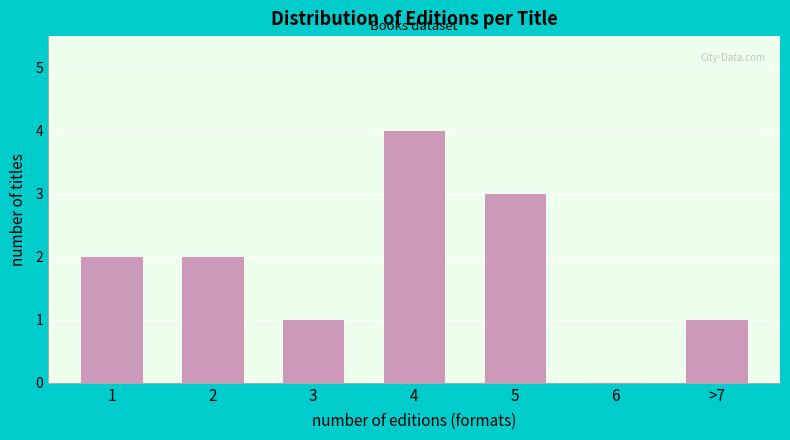

Reading left to right, transcribe all the data shown in this chart.

1=2	2=2	3=1	4=4	5=3	6=0	>7=1